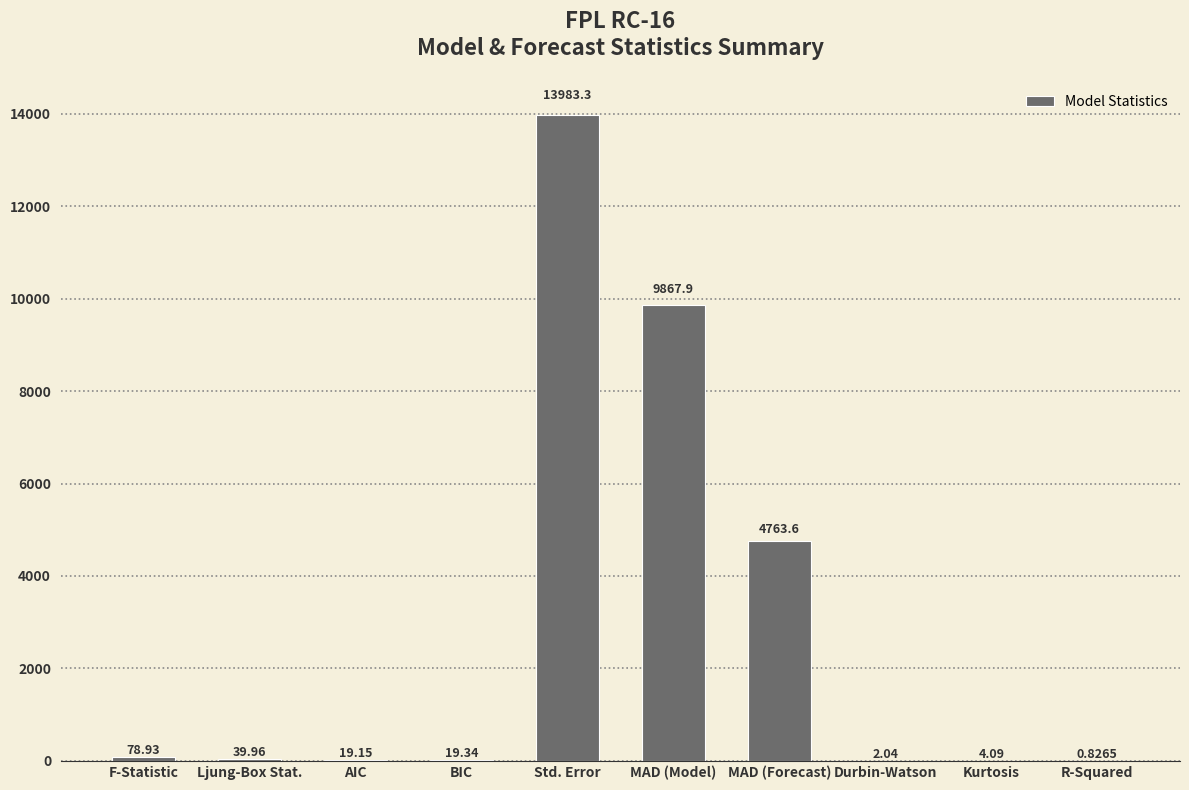

What is the average value?

2877.9